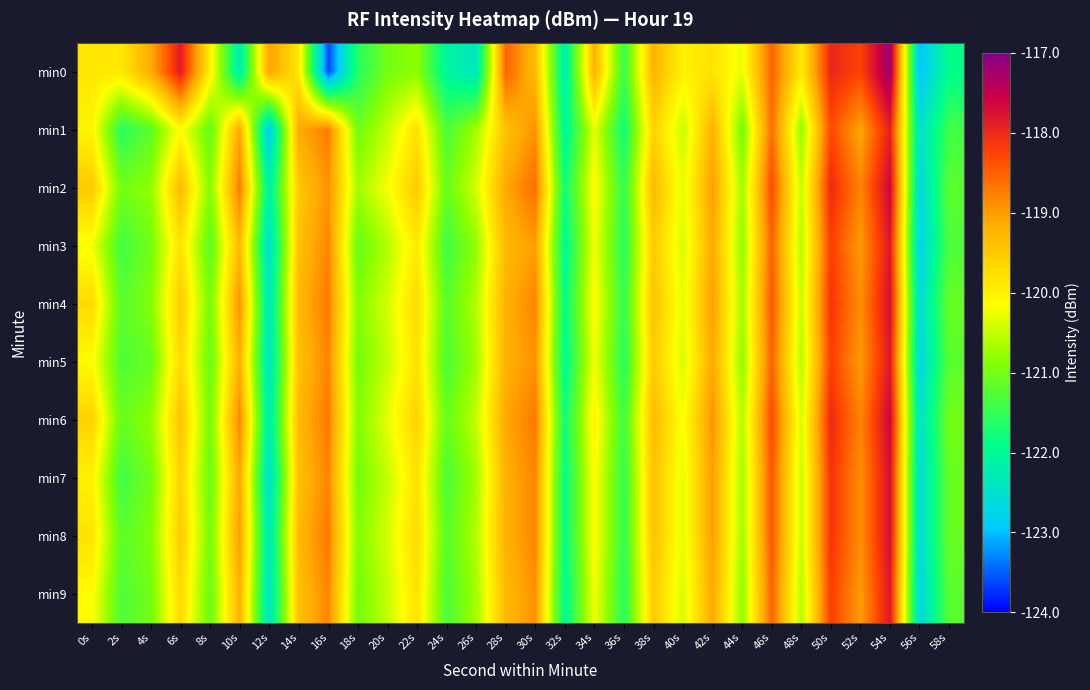

Rank the series by their maximum value, from lowest to highest.

min1, min3, min5, min9, min4, min7, min8, min2, min6, min0